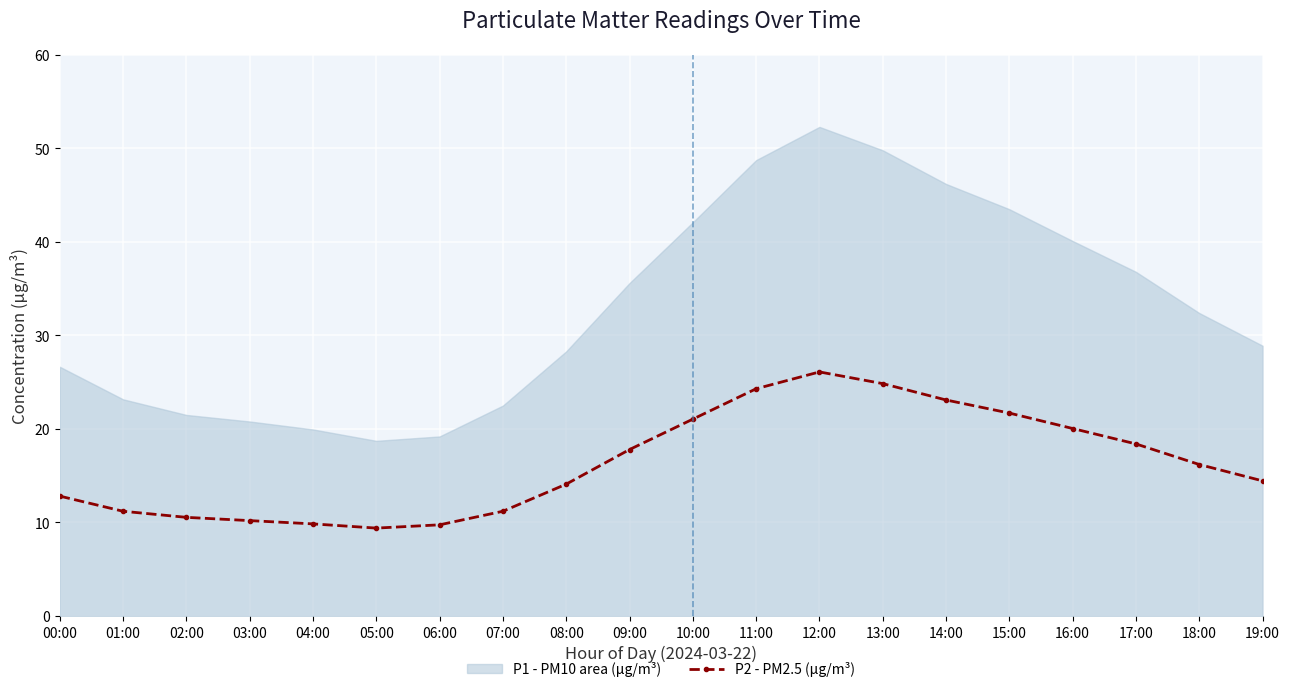

At which label does P2 - PM2.5 (µg/m³) reach its peak?

12:00